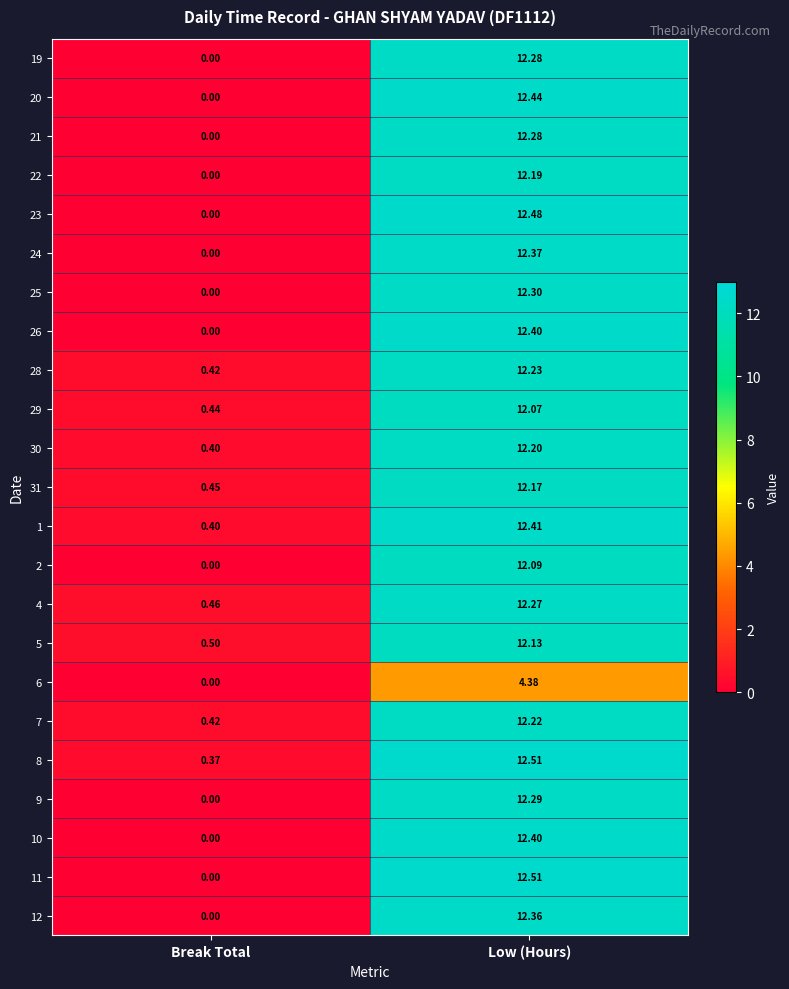

Where does the 5 series first go above 12?

Low (Hours)